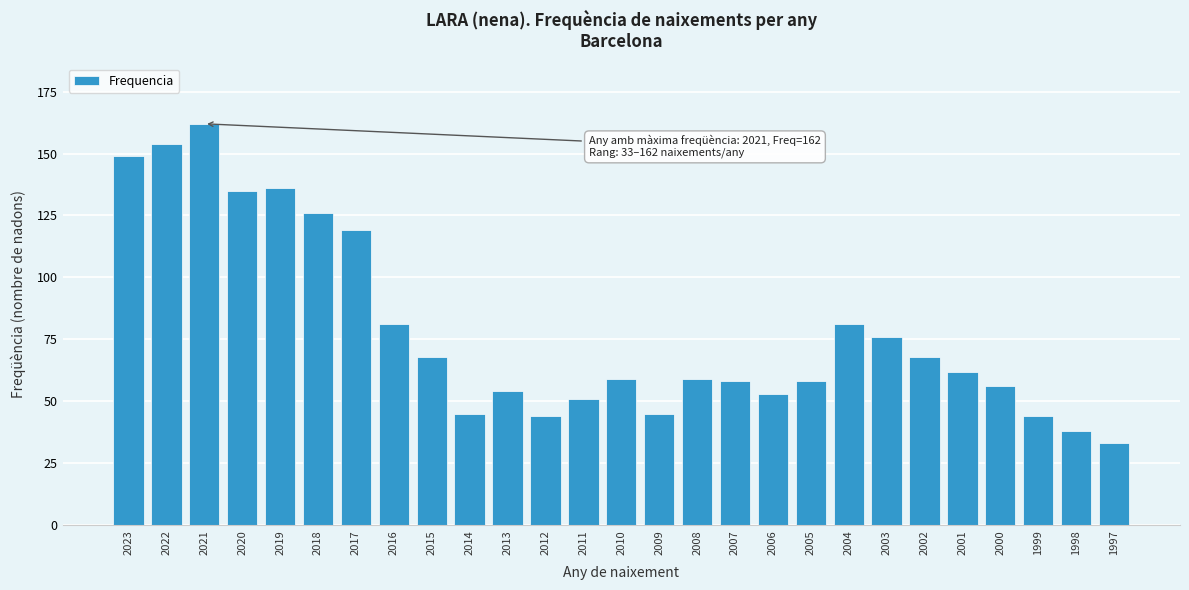

Reading right to left, list all the values displayed in this chart.

33	38	44	56	62	68	76	81	58	53	58	59	45	59	51	44	54	45	68	81	119	126	136	135	162	154	149